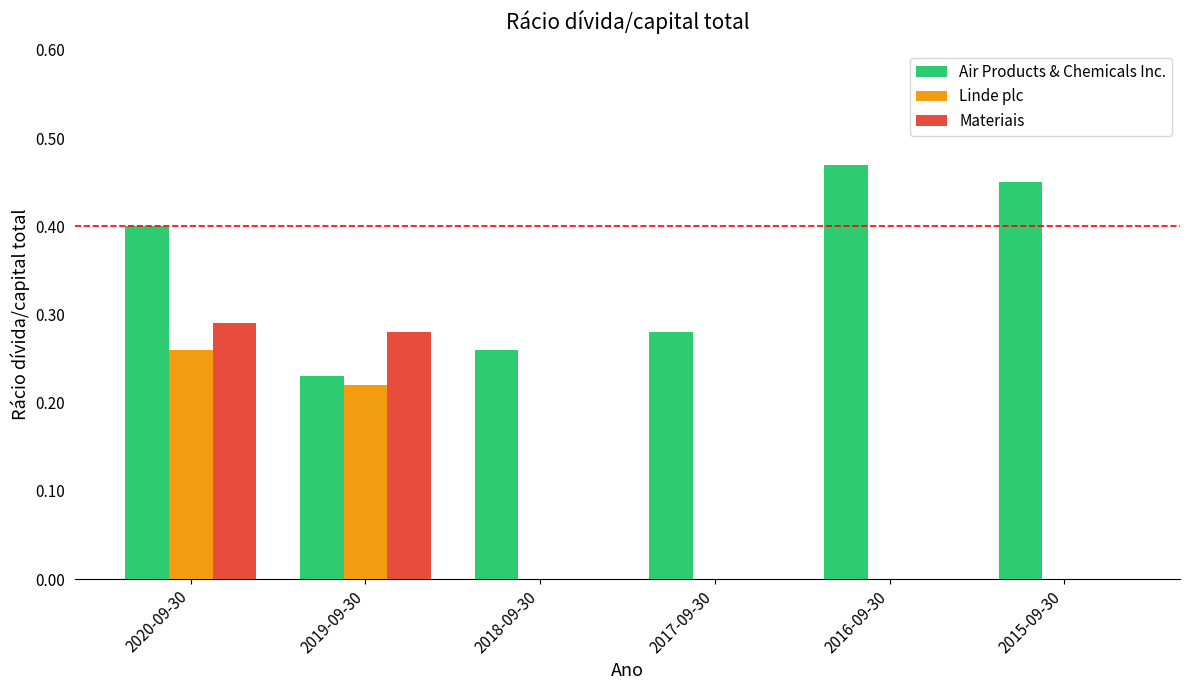

What is the sum of all Materiais values?

0.6